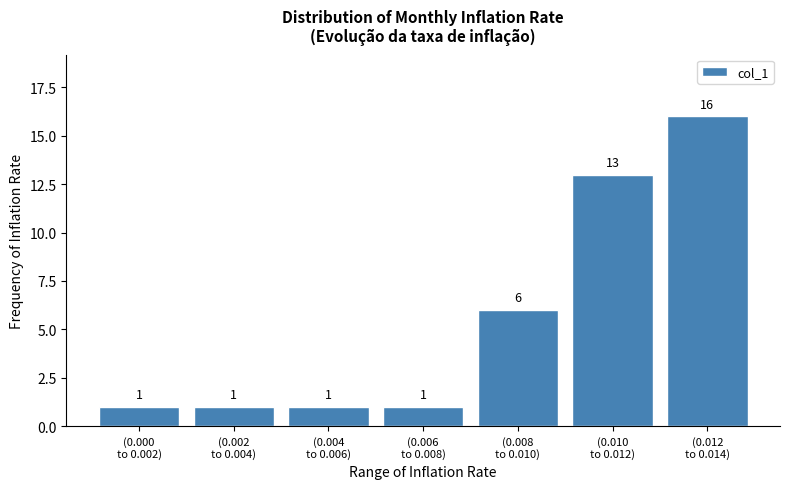

Reading right to left, what are all the values shown in this chart?

16	13	6	1	1	1	1